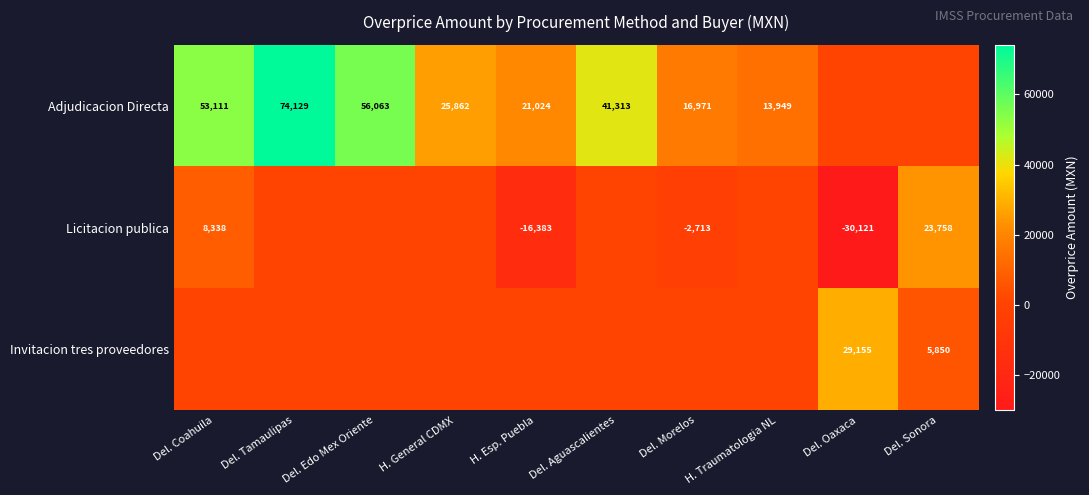

The Invitacion tres proveedores series shows 8890 at Del. Sonora. True or false?

False